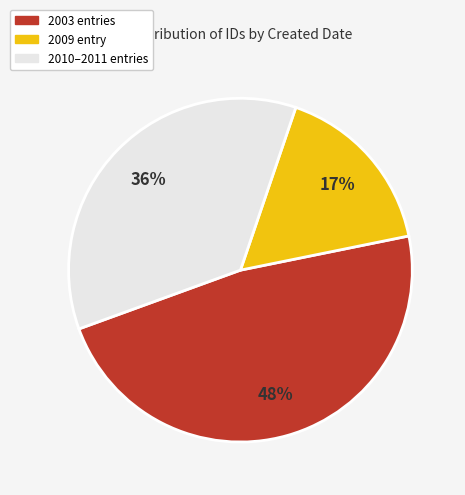

To the nearest percent, what is the average slice percentage?

33%